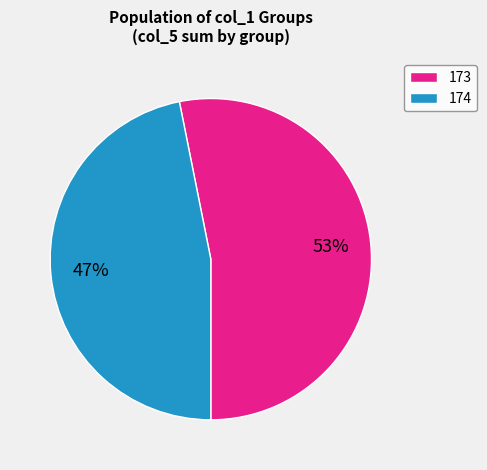

Rank the categories by value from highest to lowest.

173, 174